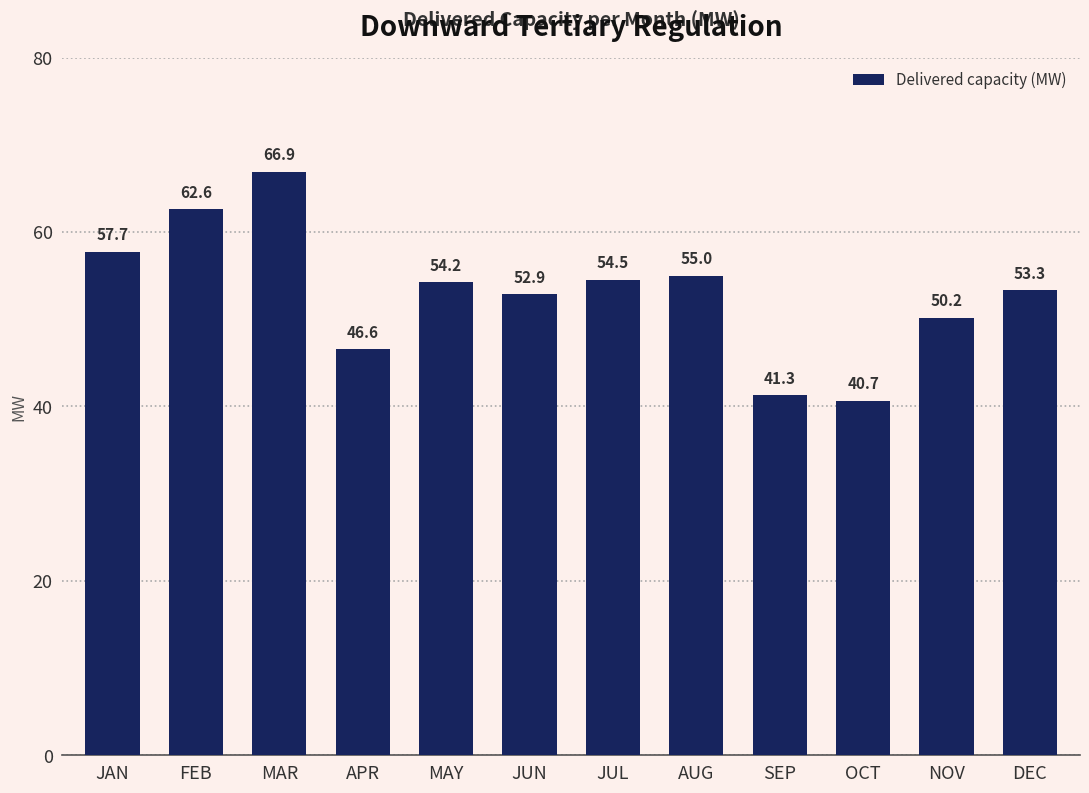

At which label is the value closest to 53?

JUN